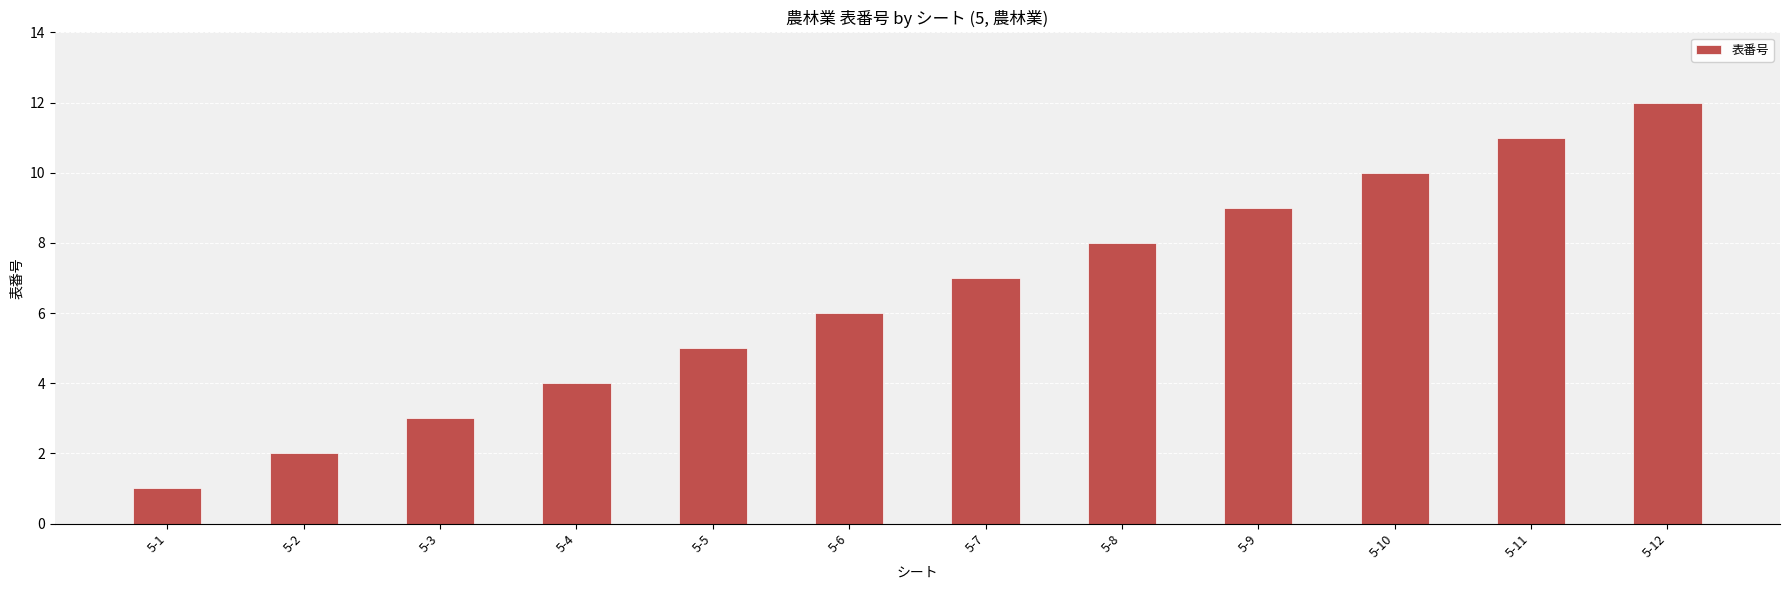

Reading left to right, list all the values displayed in this chart.

1	2	3	4	5	6	7	8	9	10	11	12